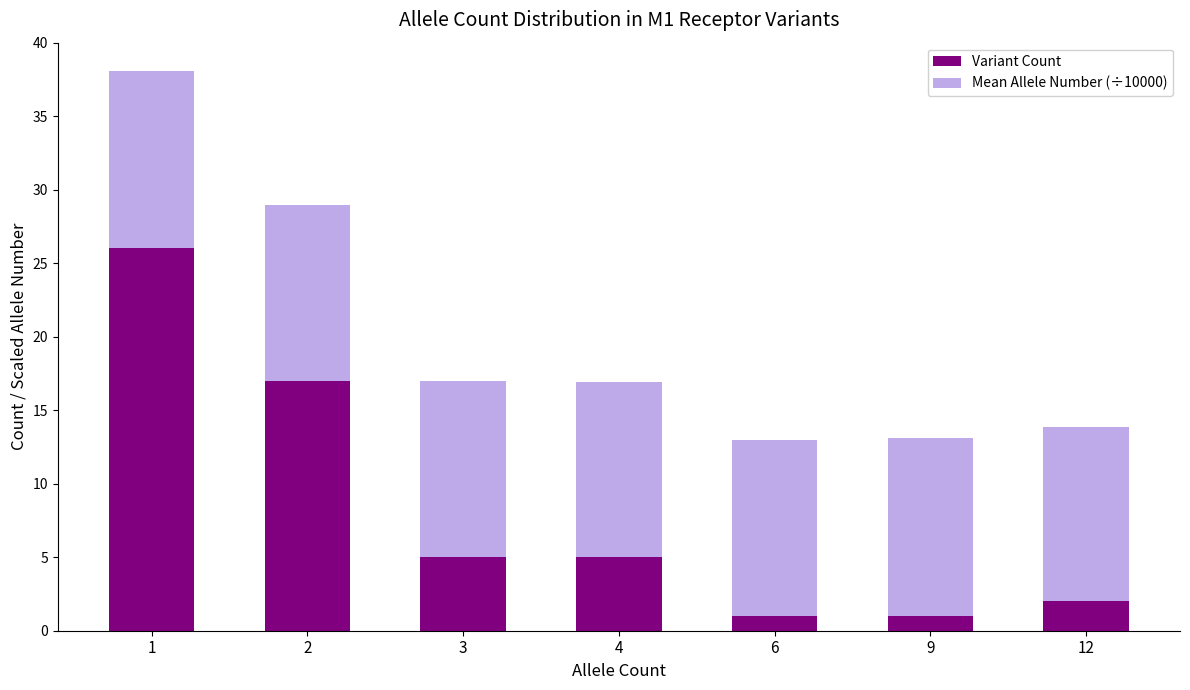

Reading left to right, transcribe the values for Variant Count.

26.0	17.0	5.0	5.0	1.0	1.0	2.0